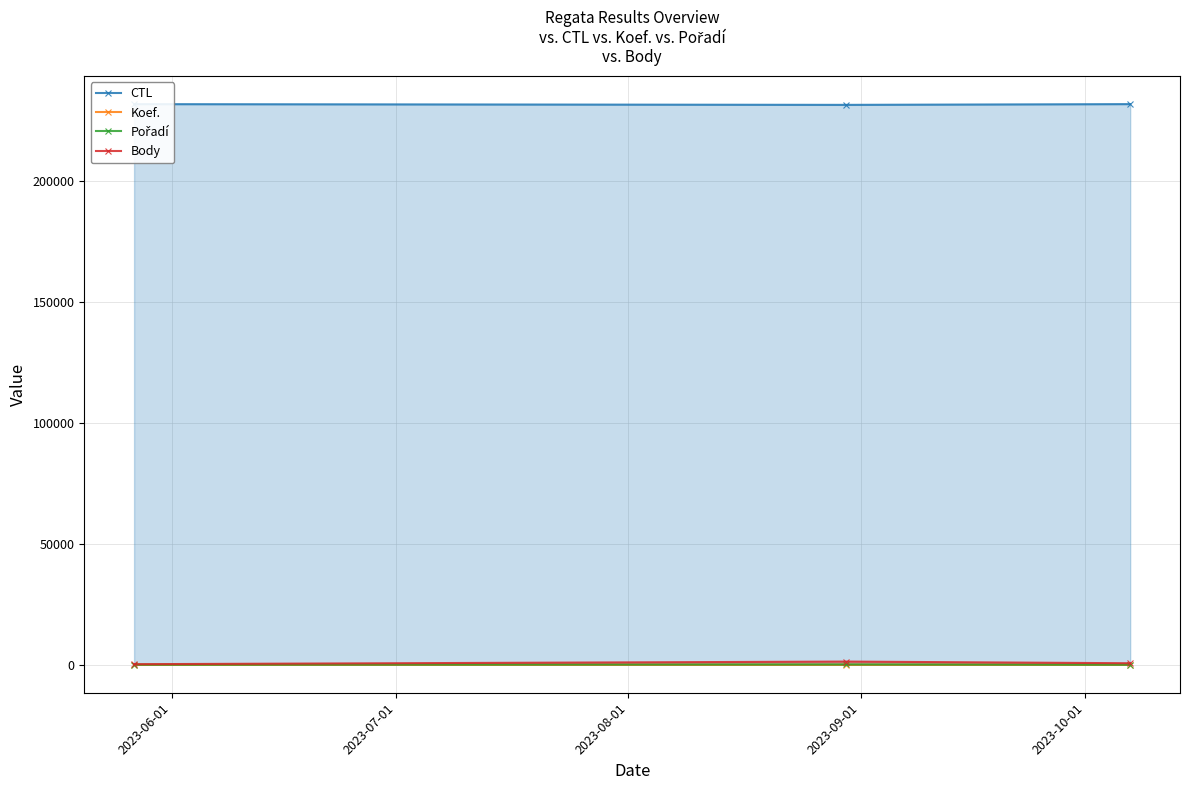

What is the maximum value shown in the chart?

231631